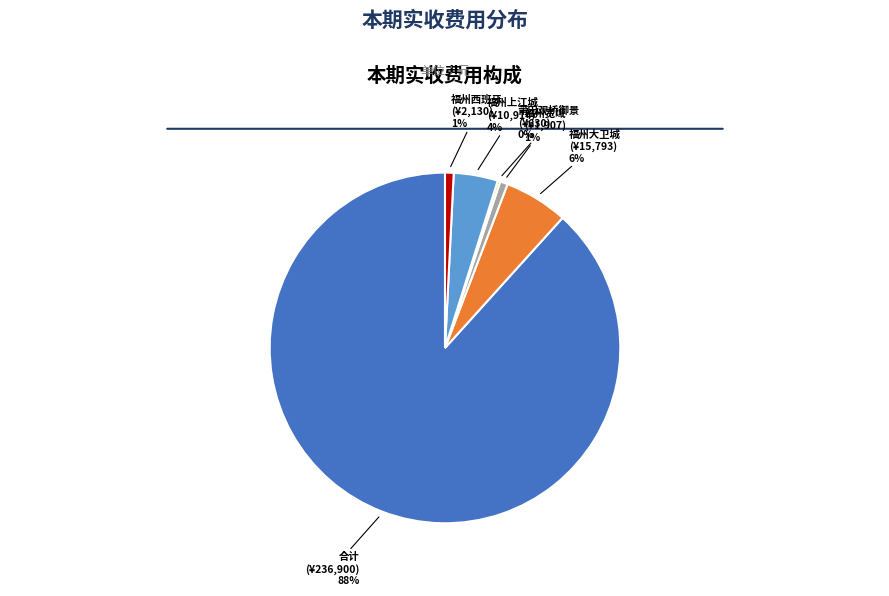

To the nearest percent, what is the average slice percentage?

17%